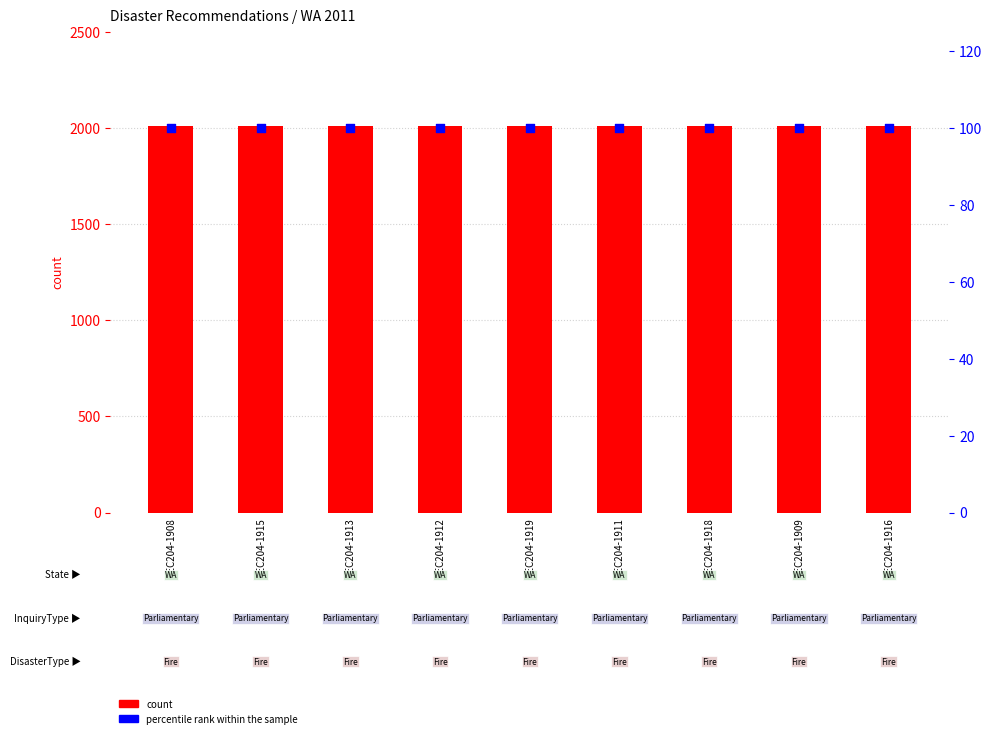

Which series contains the highest Y value?

count